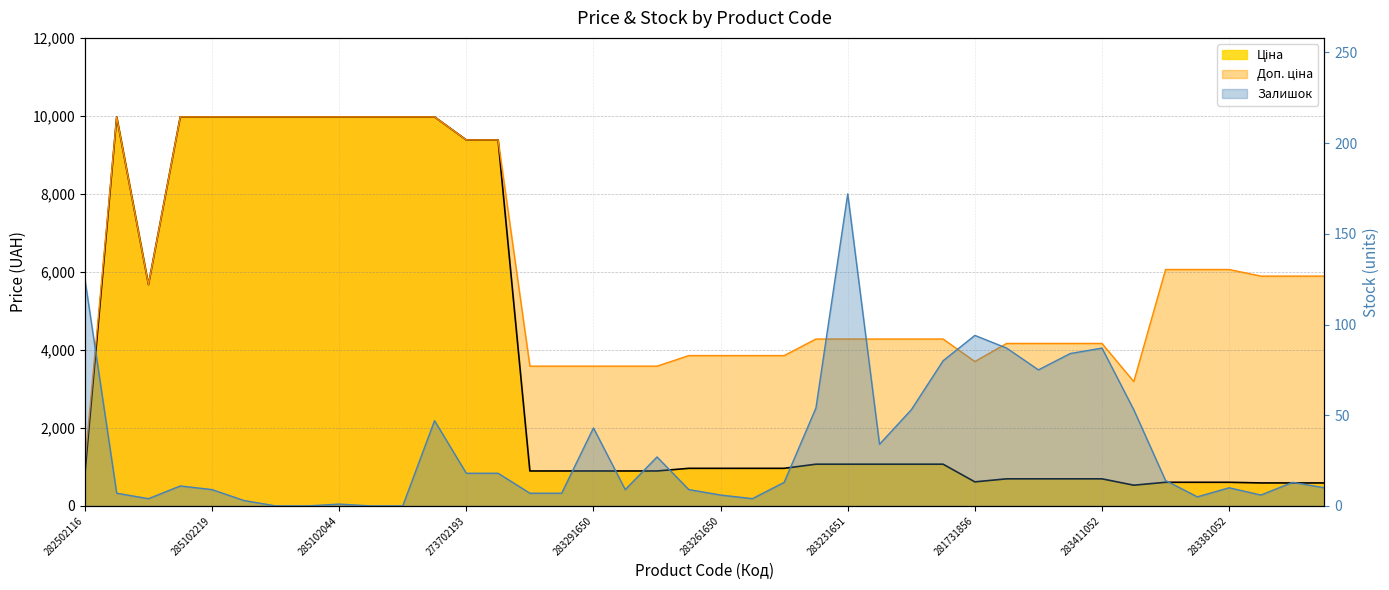

Reading left to right, what are all the values shown in this chart?

Ціна: 818.5	9975.0	5673.8	9975.0	9975.0	9975.0	9975.0	9975.0	9975.0	9975.0	9975.0	9975.0	9384.0	9384.0	895.9	895.9	895.9	895.9	895.9	963.5	963.5	963.5	963.5	1069.8	1069.8	1069.8	1069.8	1069.8	617.0	694.3	694.3	694.3	694.3	531.3	606.1	606.1	606.1	589.2	589.2	589.2
Доп. ціна: 1109.2	9975.0	5673.8	9975.0	9975.0	9975.0	9975.0	9975.0	9975.0	9975.0	9975.0	9975.0	9384.0	9384.0	3583.6	3583.6	3583.6	3583.6	3583.6	3854.0	3854.0	3854.0	3854.0	4279.1	4279.1	4279.1	4279.1	4279.1	3701.9	4165.6	4165.6	4165.6	4165.6	3187.6	6061.2	6061.2	6061.2	5892.2	5892.2	5892.2
Залишок: 125.0	7.0	4.0	11.0	9.0	3.0	0.0	0.0	1.0	0.0	0.0	47.0	18.0	18.0	7.0	7.0	43.0	9.0	27.0	9.0	6.0	4.0	13.0	54.0	172.0	34.0	53.0	80.0	94.0	87.0	75.0	84.0	87.0	53.0	14.0	5.0	10.0	6.0	13.0	10.0